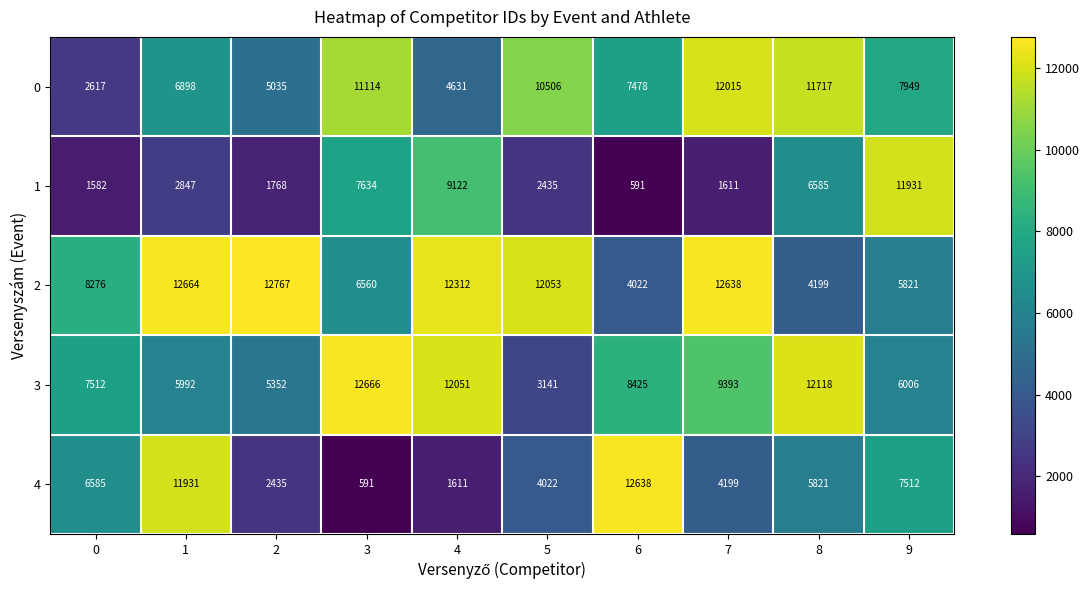

What is the spread (max minus min) of values at 3?

12075